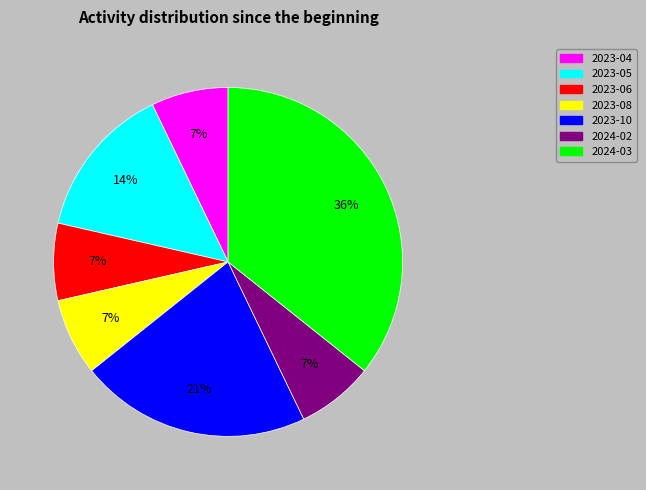

To the nearest percent, what is the combined percentage of 2023-08 and 2024-03?

43%